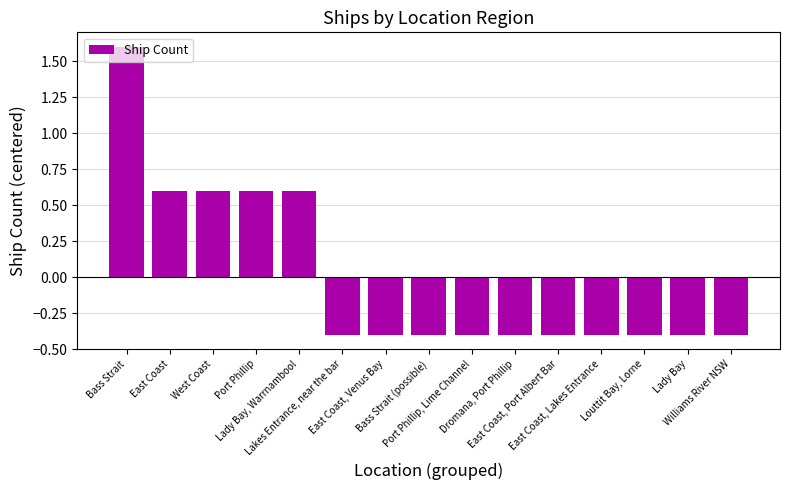

How many data points are less than 0?

10